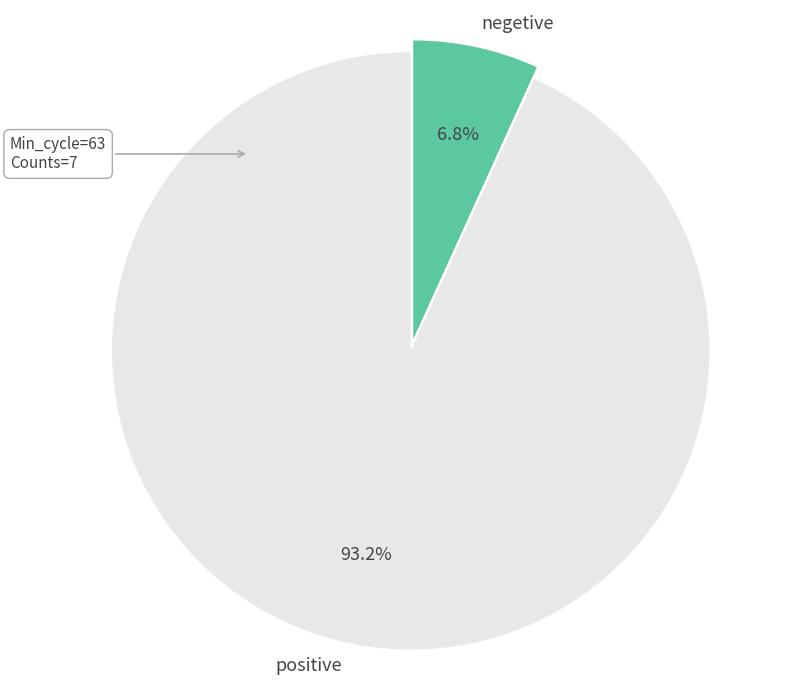

What portion of the pie excludes negetive?

93.2%